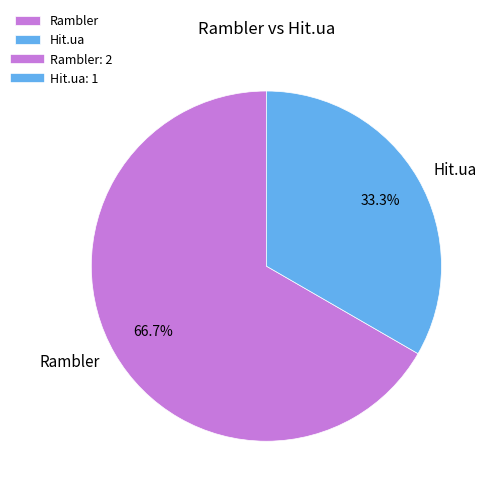

What percentage is NOT represented by Rambler?

33.3%